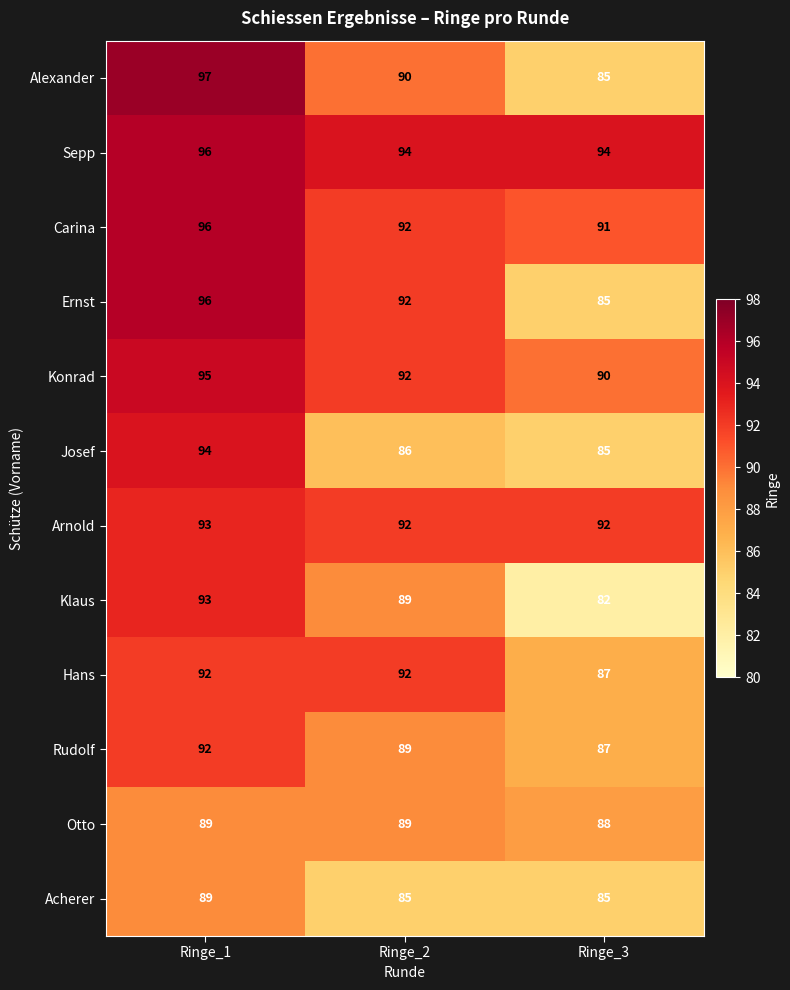

What is the difference between the maximum and minimum values in the Klaus series?

11